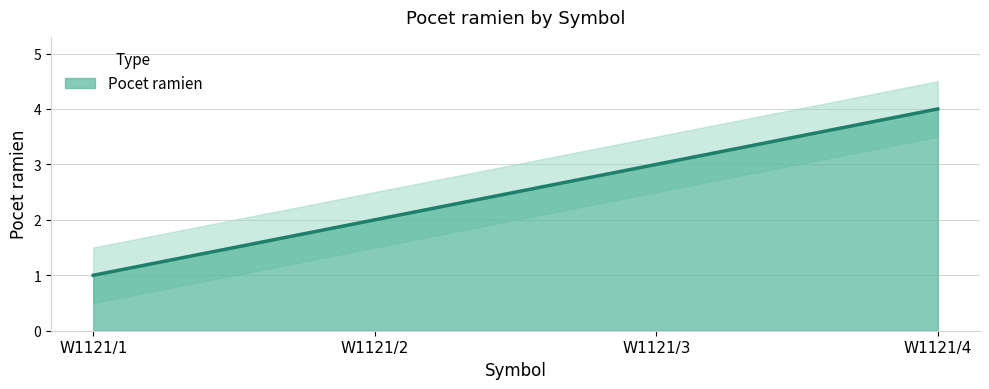

Count the values in the range 2 to 4.

3